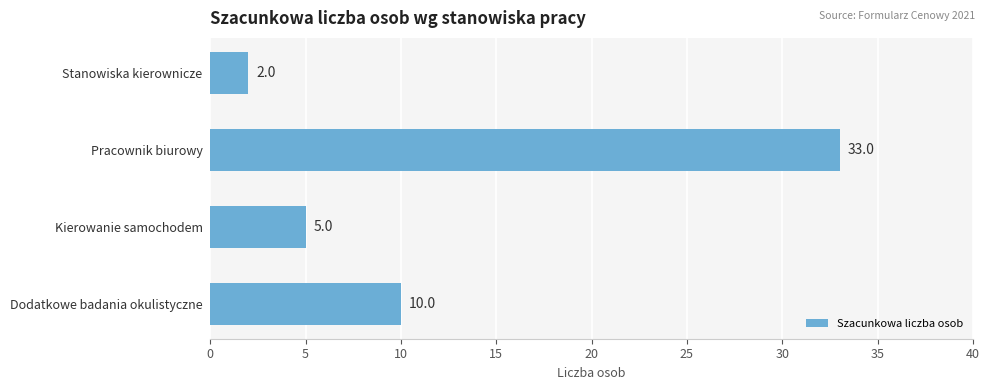

What is the label of the 4th bar from the top?

Dodatkowe badania okulistyczne